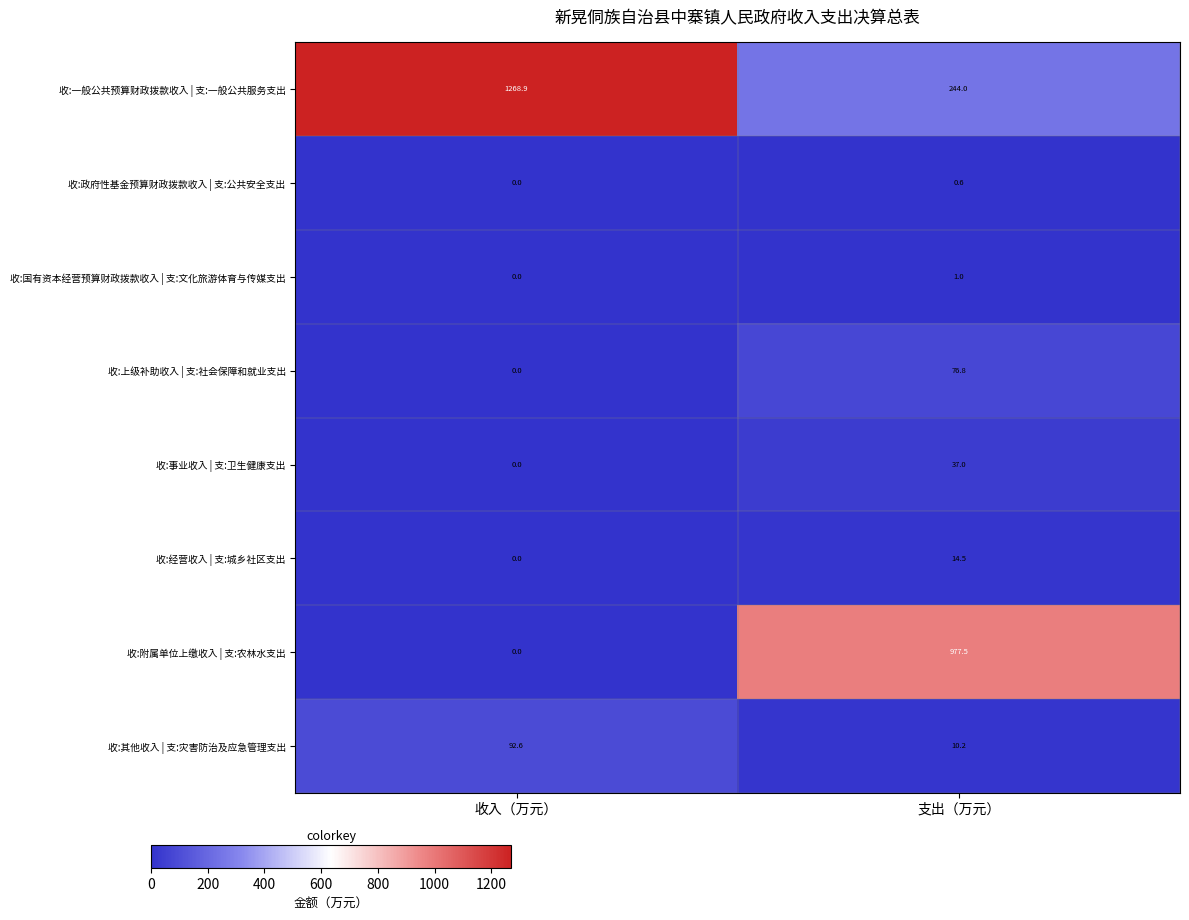

How many positive values does the 收:政府性基金预算财政拨款收入 | 支:公共安全支出 series have?

1